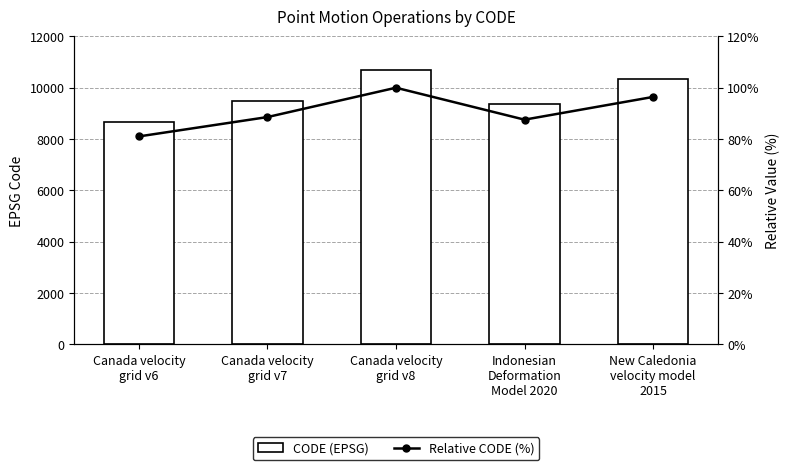

What is the value of the CODE (EPSG) bar at the 1st from the left?

8676.0